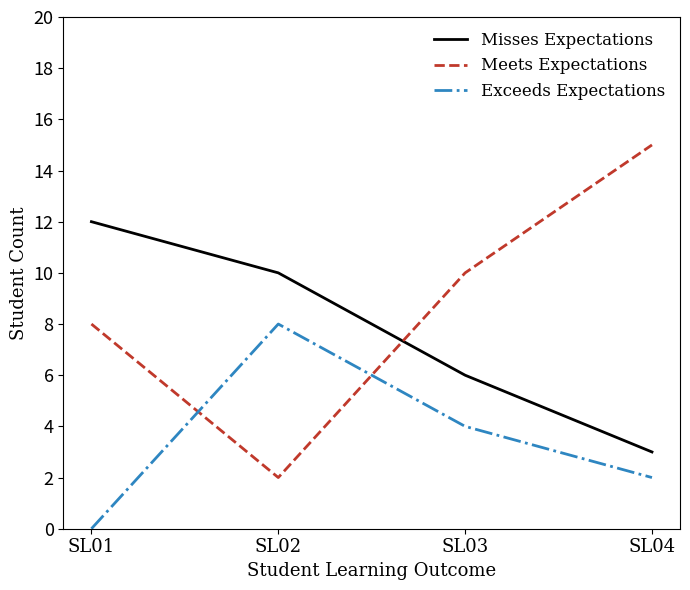

Read the Misses Expectations value at SL03.

6